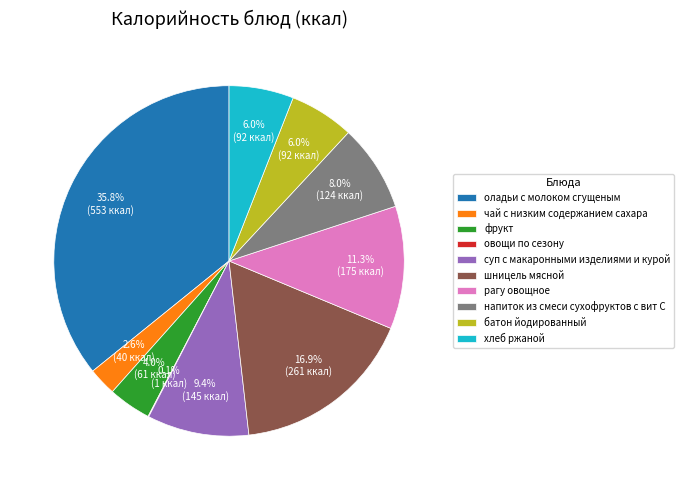

What is the largest slice in the pie chart?

оладьи с молоком сгущеным